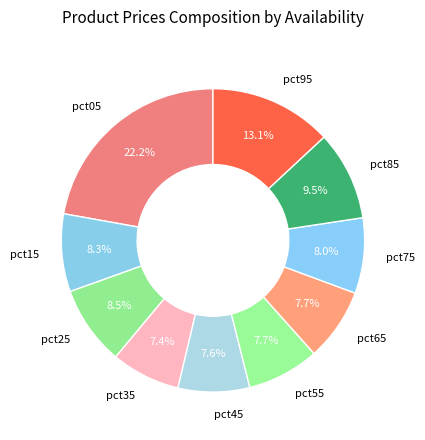

Is there any slice that represents more than half of the pie?

No